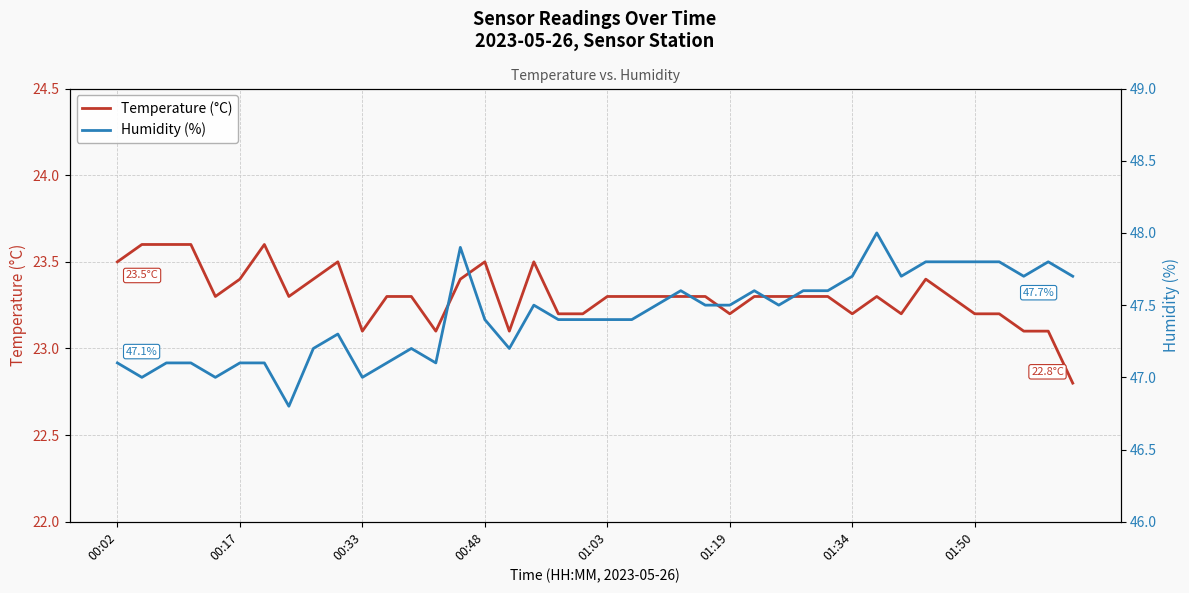

What is the difference between the maximum and second lowest values in the Temperature (°C) series?

0.5